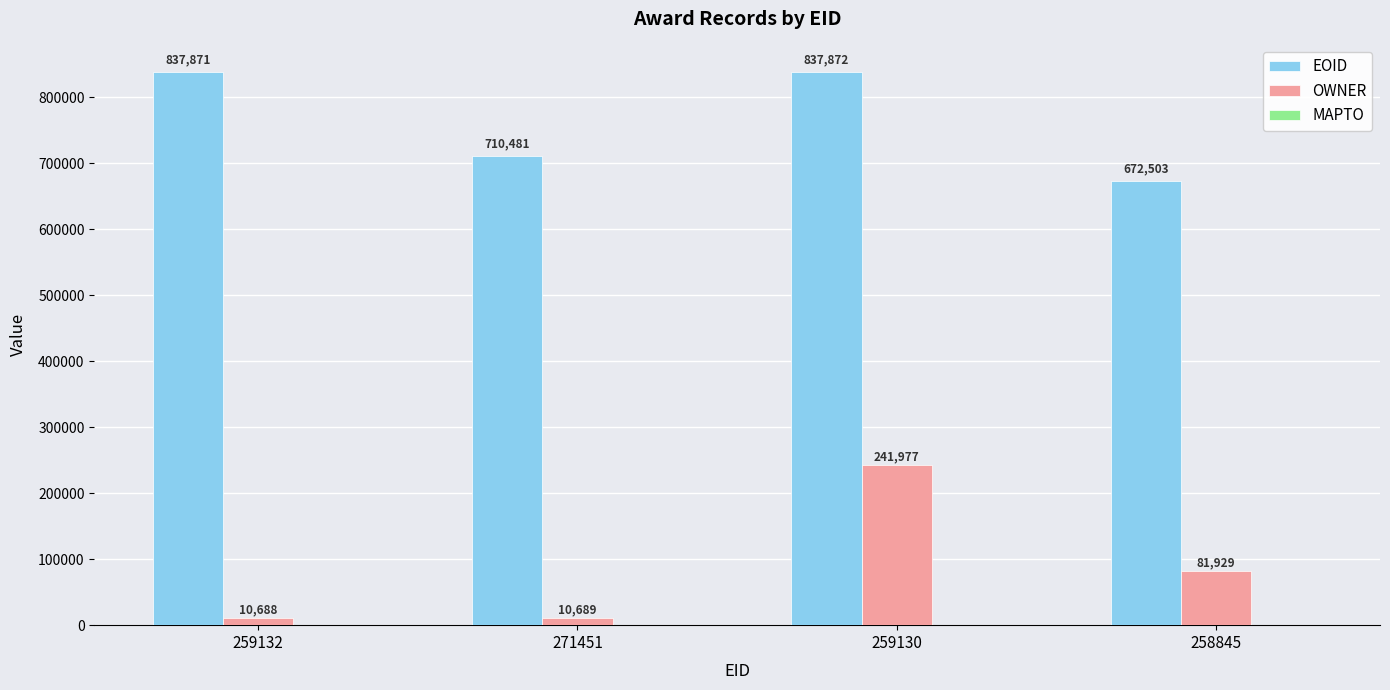

What value does the OWNER series have at 271451?

10689